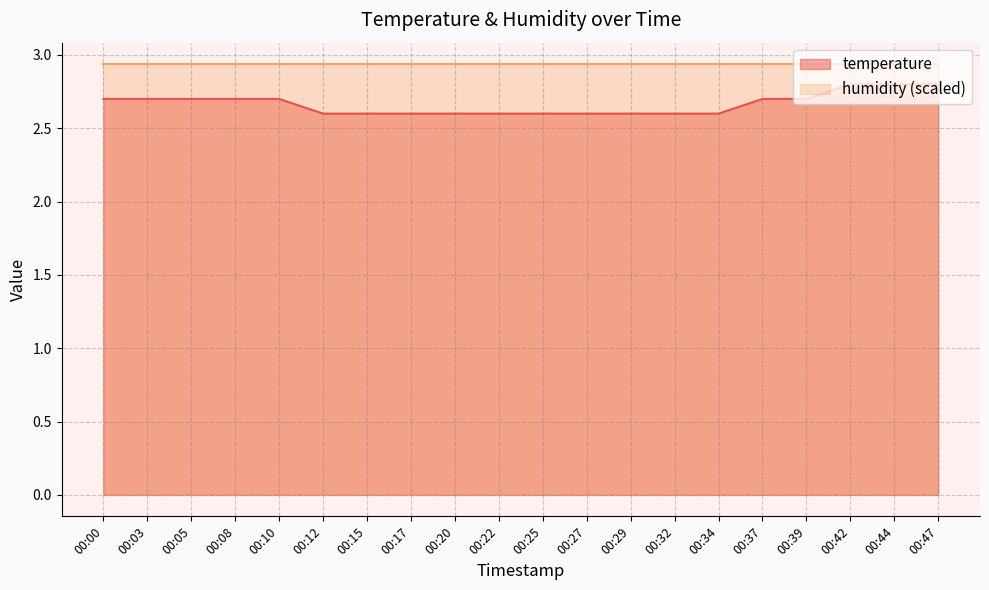

List the labels in order of value, smallest first.

00:12, 00:15, 00:17, 00:20, 00:22, 00:25, 00:27, 00:29, 00:32, 00:34, 00:00, 00:03, 00:05, 00:08, 00:10, 00:37, 00:39, 00:42, 00:44, 00:47